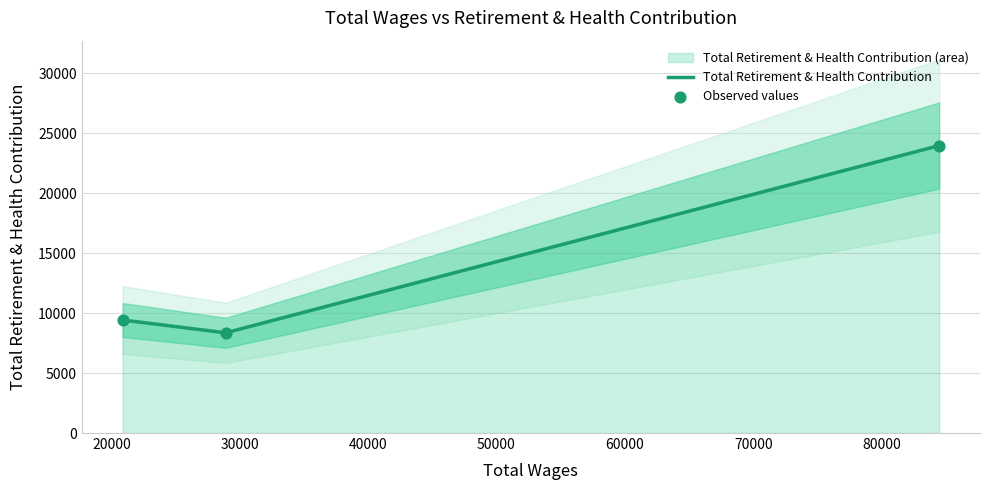

Approximately how many times larger is the value at 84485.0 compared to 20872.0?

2.5